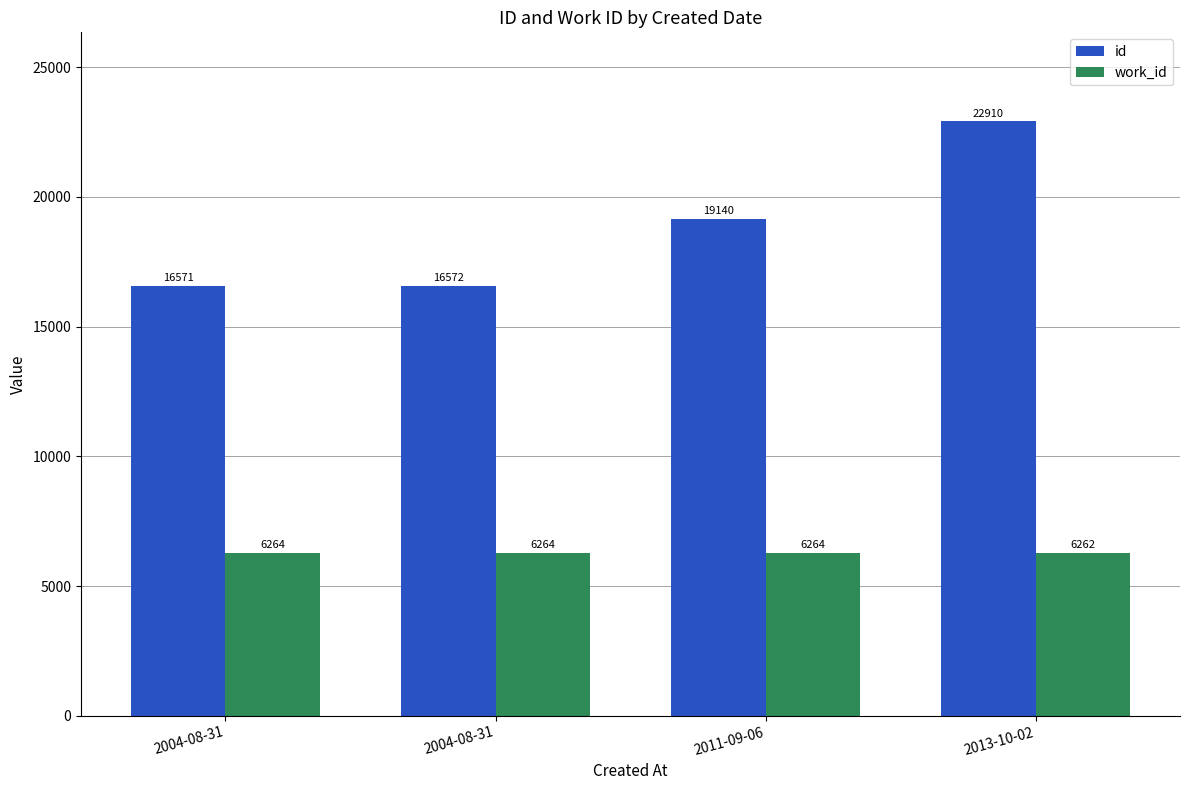

How many values in the work_id series are below 6264?

1